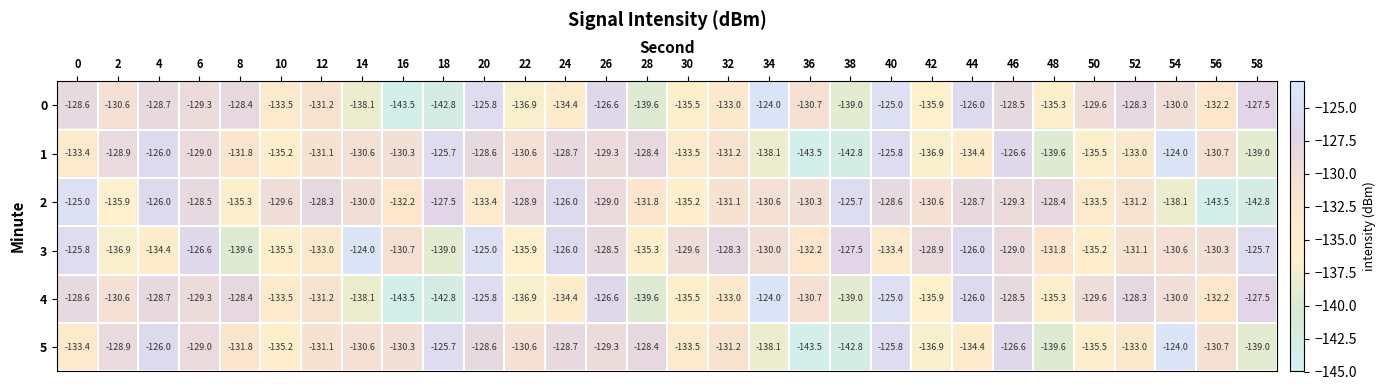

What is the spread (max minus min) of values at 38?

17.1